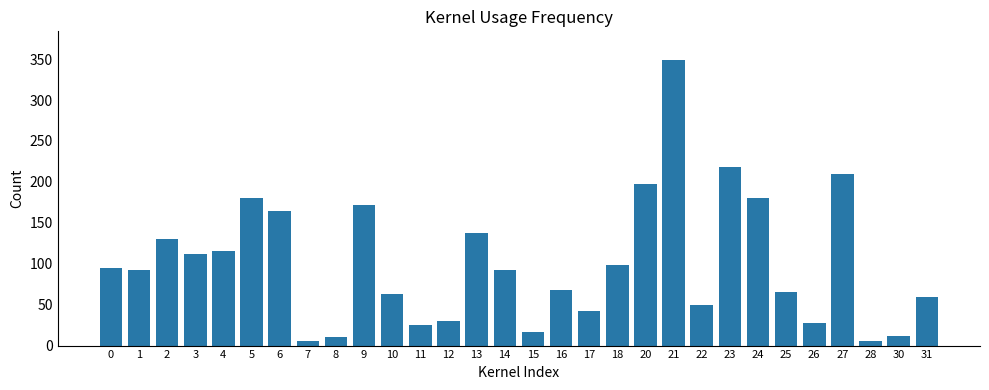

Does the chart contain any negative values?

No